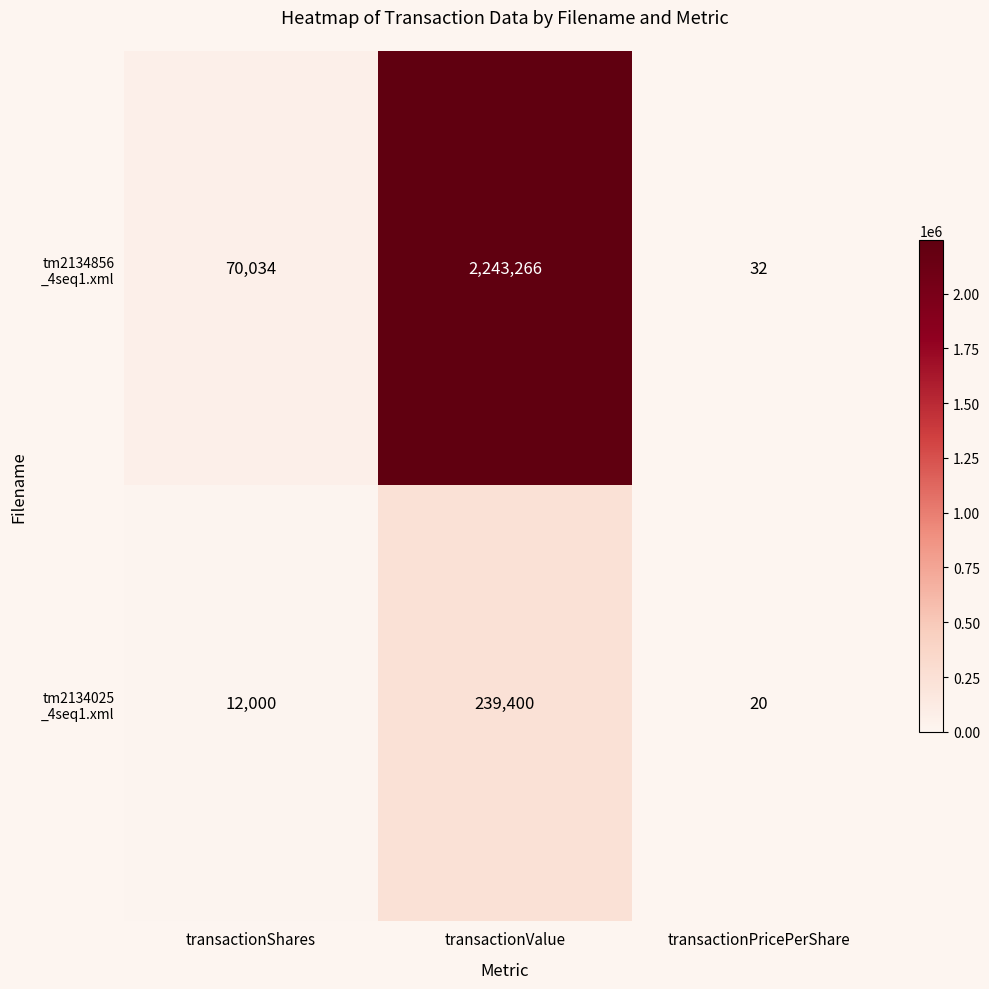

What is the maximum value shown in the chart?

2243266